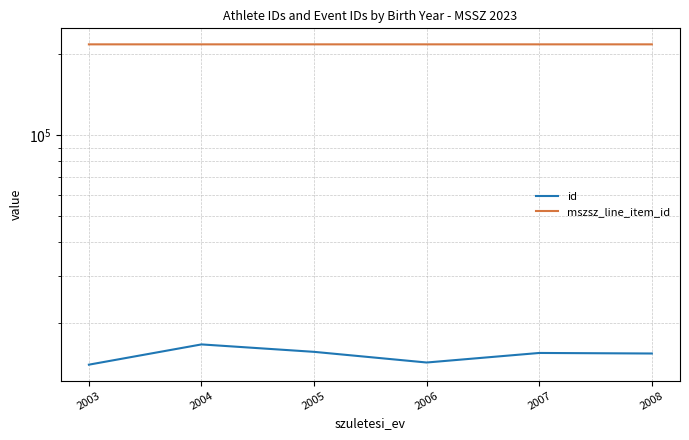

At which label does id first exceed 15530?

2004